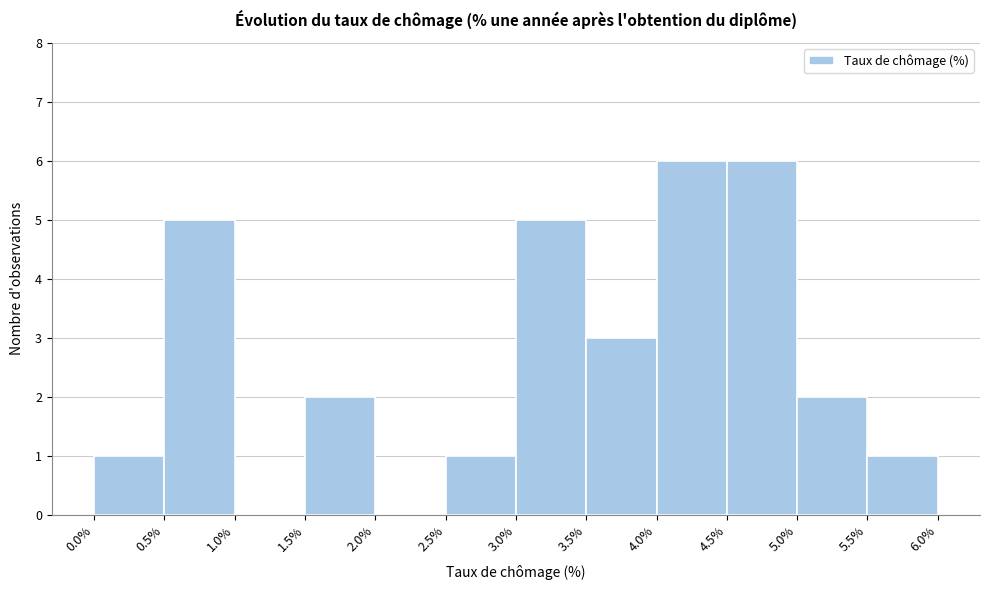

Reading left to right, transcribe this chart: for each bar, give the range it covers on the x-axis and its height. The values are not printed on the chart, so give them approximately, as read against the axis.

0.0% to 0.5%: 1
0.5% to 1.0%: 5
1.0% to 1.5%: 0
1.5% to 2.0%: 2
2.0% to 2.5%: 0
2.5% to 3.0%: 1
3.0% to 3.5%: 5
3.5% to 4.0%: 3
4.0% to 4.5%: 6
4.5% to 5.0%: 6
5.0% to 5.5%: 2
5.5% to 6.0%: 1